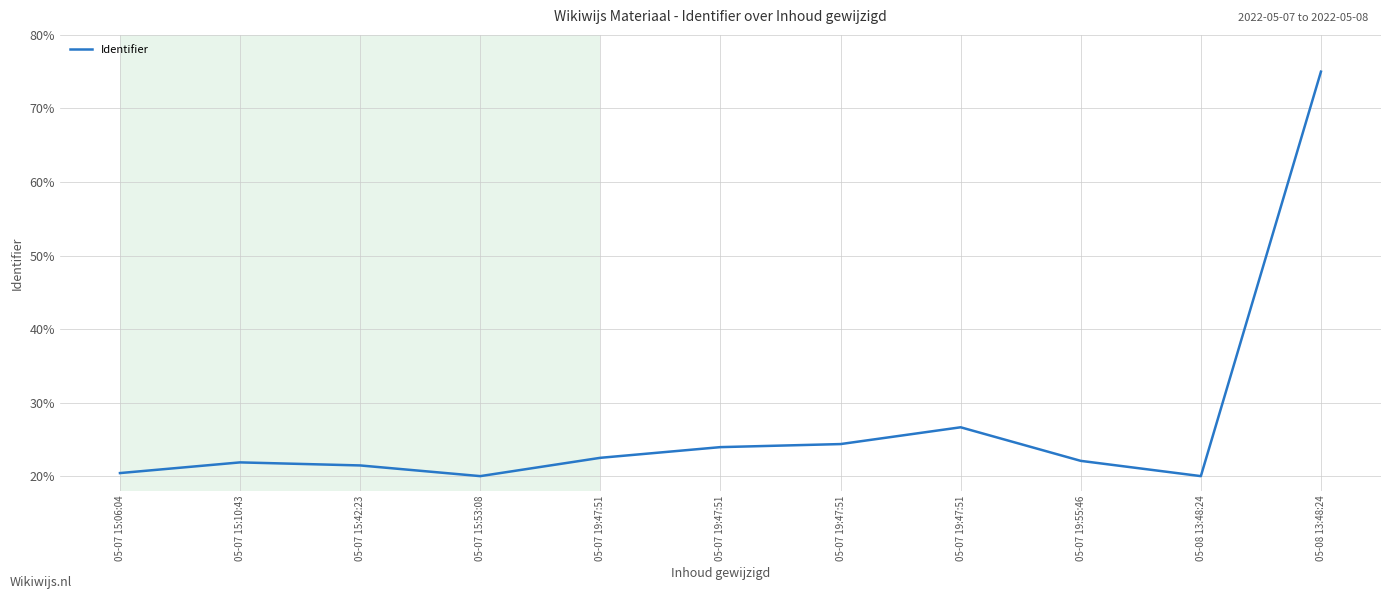

Is it true that the value at 05-07 19:47:51 is 10.0?

False